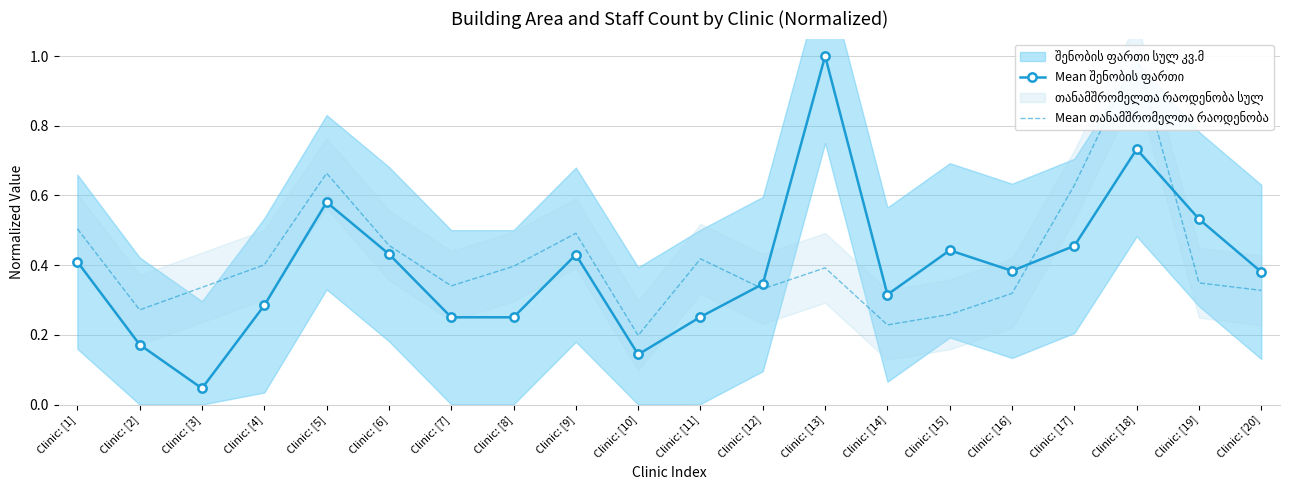

How many lines are shown in the chart?

2